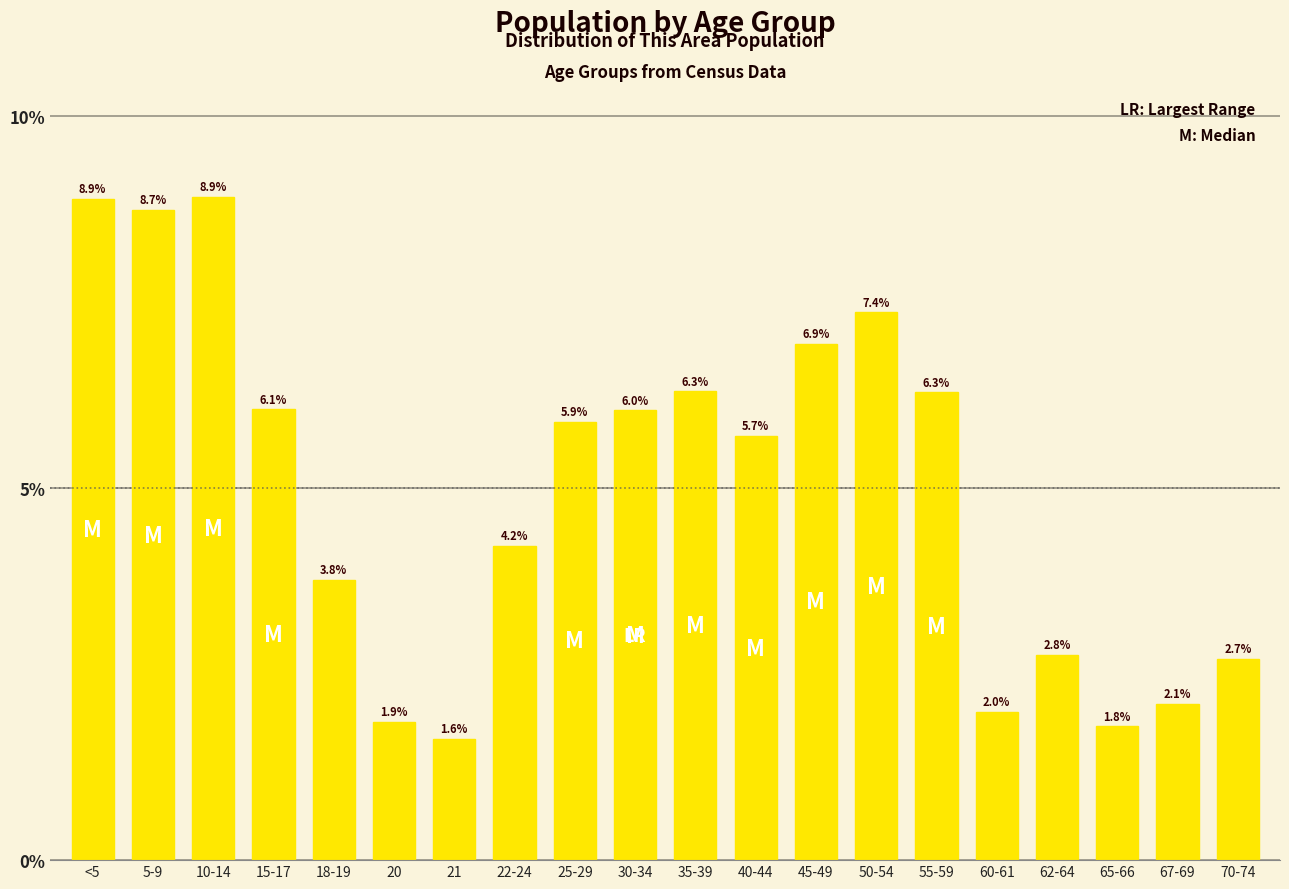

Reading left to right, transcribe all the data shown in this chart.

<5=8.9	5-9=8.7	10-14=8.9	15-17=6.1	18-19=3.8	20=1.9	21=1.6	22-24=4.2	25-29=5.9	30-34=6.0	35-39=6.3	40-44=5.7	45-49=6.9	50-54=7.4	55-59=6.3	60-61=2.0	62-64=2.8	65-66=1.8	67-69=2.1	70-74=2.7